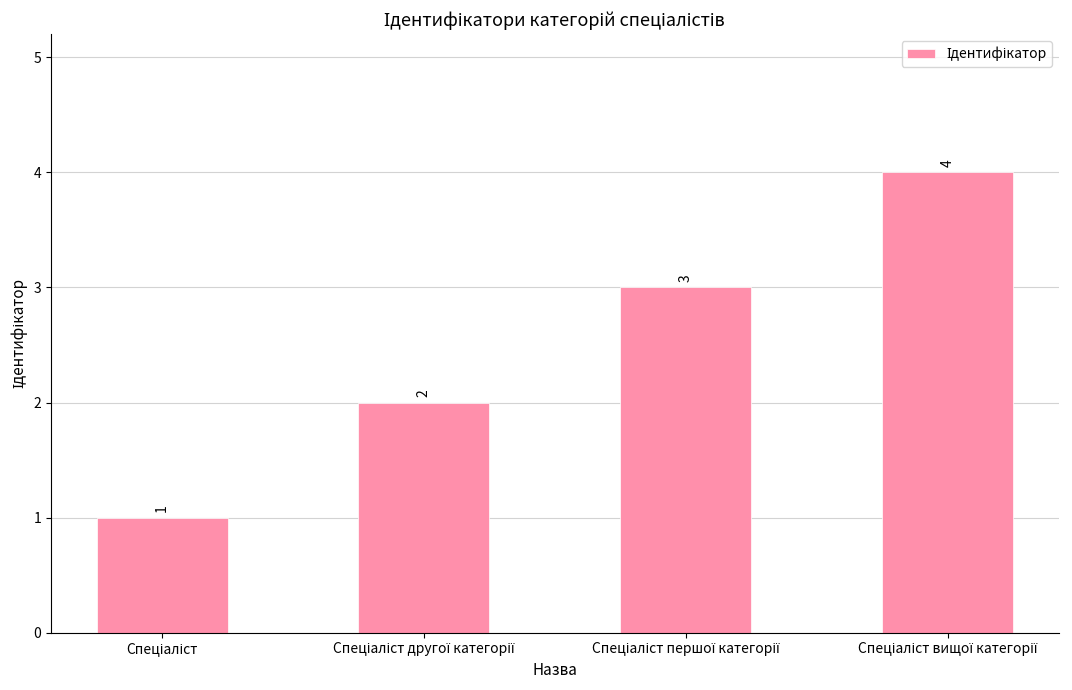

What is the maximum value shown in the chart?

4